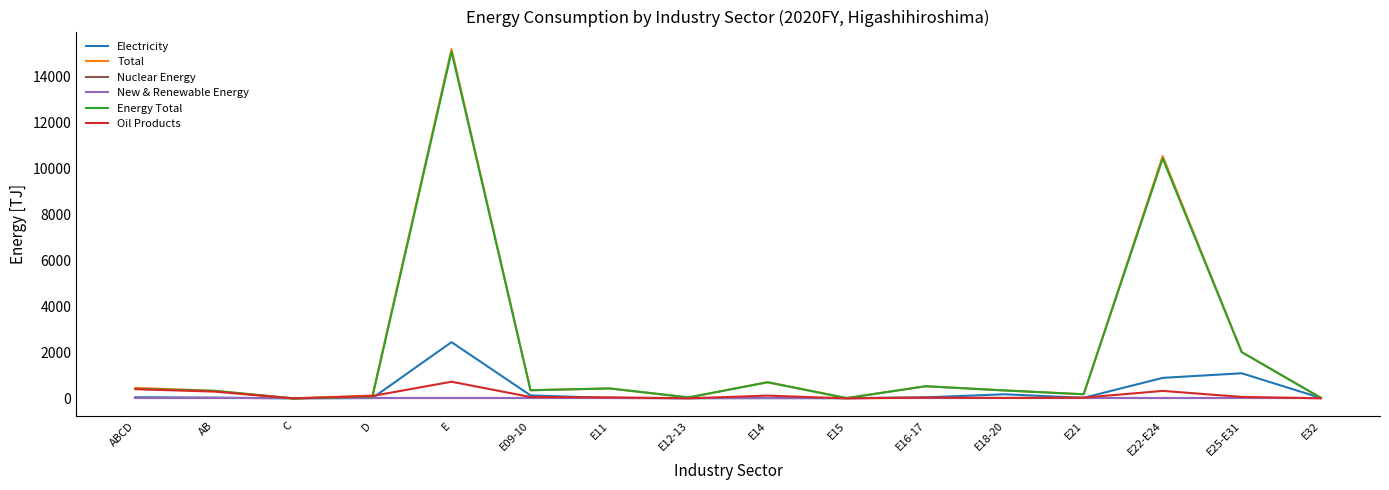

Does the chart have visible grid lines?

No